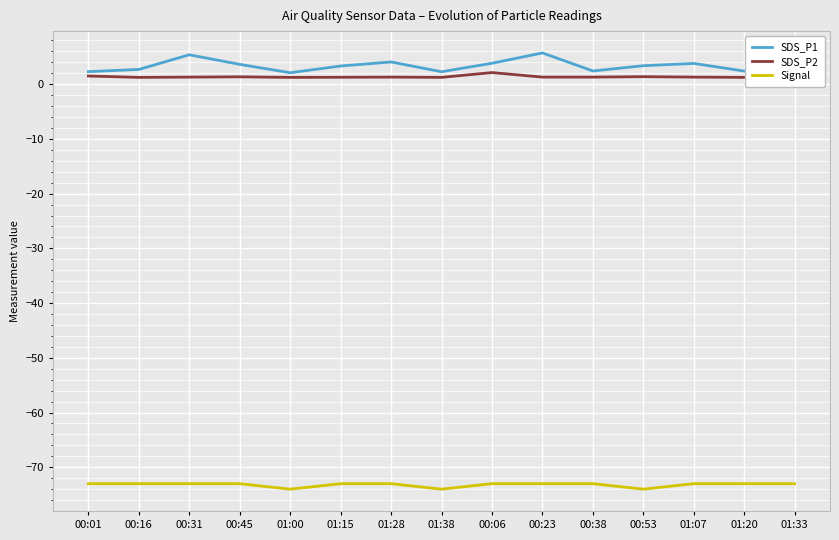

Reading left to right, what are all the values shown in this chart?

SDS_P1: 2.3	2.7	5.4	3.6	2.1	3.3	4.1	2.3	3.8	5.7	2.4	3.4	3.8	2.4	2.4
SDS_P2: 1.5	1.2	1.3	1.4	1.2	1.3	1.3	1.2	2.1	1.3	1.3	1.4	1.3	1.2	1.2
Signal: -73.0	-73.0	-73.0	-73.0	-74.0	-73.0	-73.0	-74.0	-73.0	-73.0	-73.0	-74.0	-73.0	-73.0	-73.0